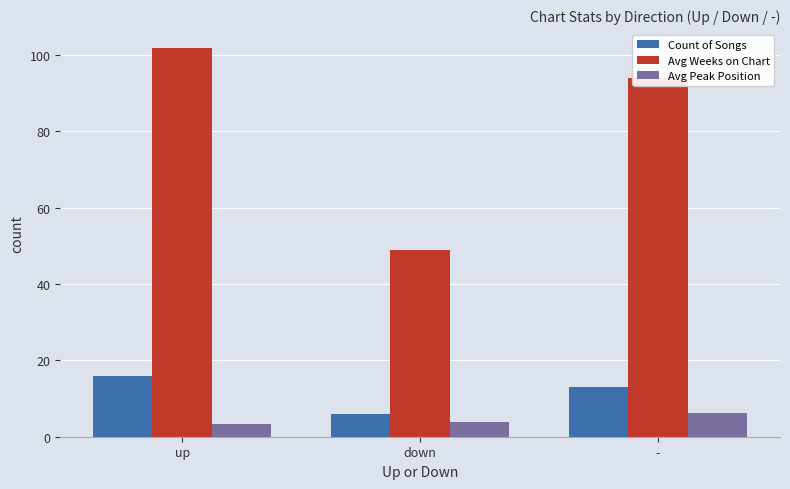

The value of Avg Weeks on Chart at down is 32.9. True or false?

False